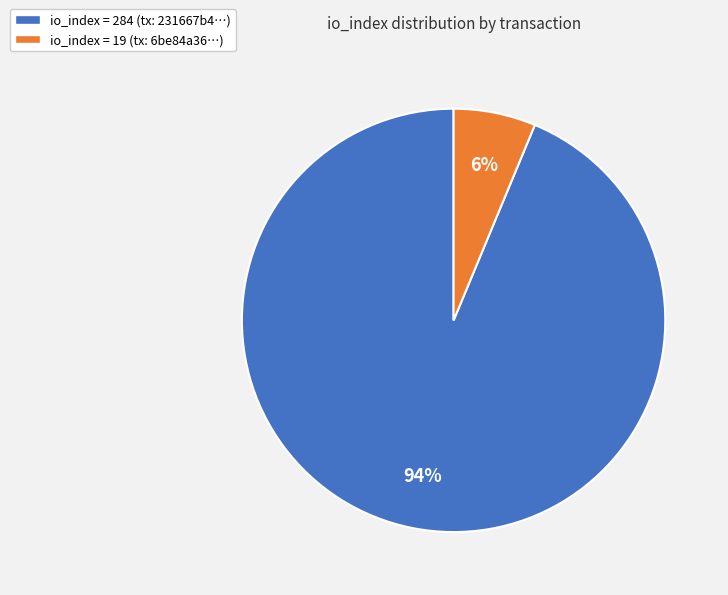

Rank the categories by value from lowest to highest.

io_index = 19 (tx: 6be84a36…), io_index = 284 (tx: 231667b4…)